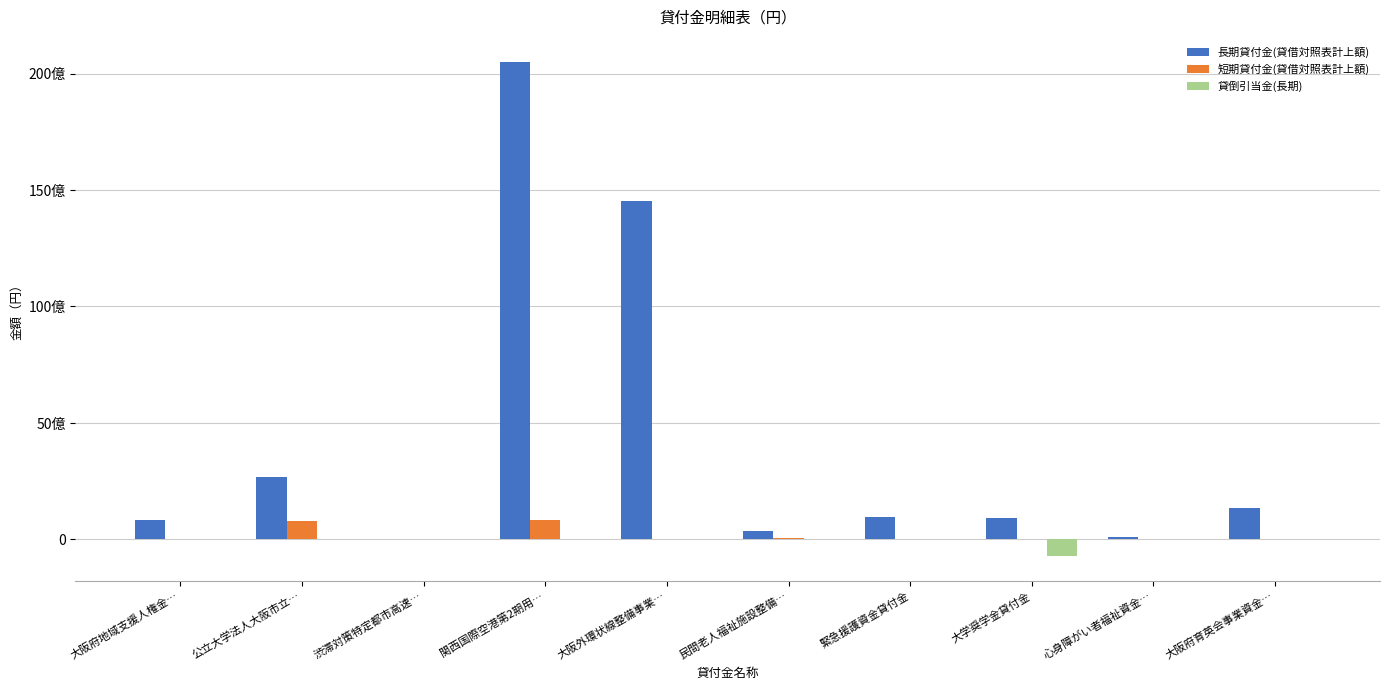

Are the bars grouped side by side (vs. stacked)?

Yes